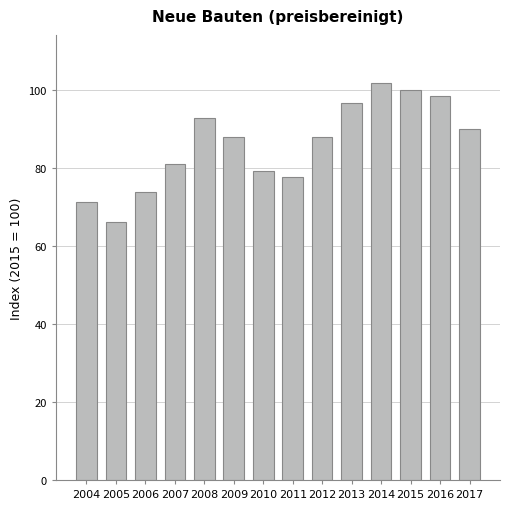

Are the bars grouped side by side (vs. stacked)?

No